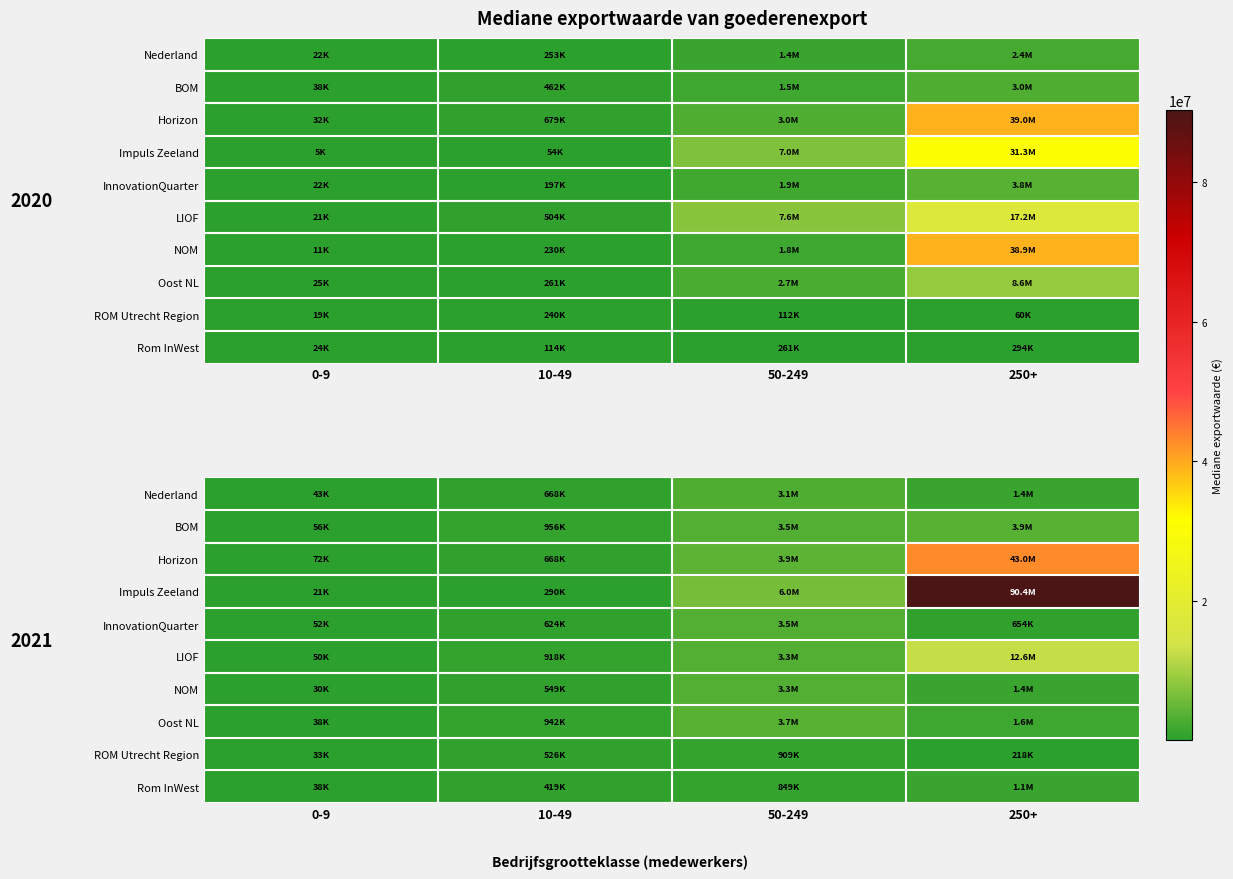

What is the sum of the Oost NL values at 10-49 and 250+?

2555800